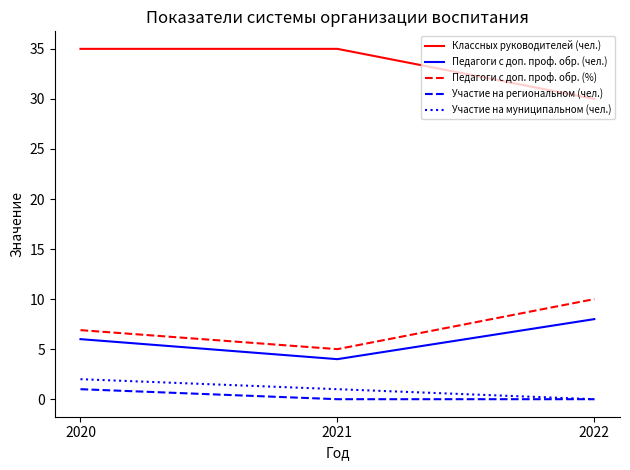

Reading right to left, what are all the values shown in this chart?

Классных руководителей (чел.): 2022=30.0	2021=35.0	2020=35.0
Педагоги с доп. проф. обр. (чел.): 2022=8.0	2021=4.0	2020=6.0
Педагоги с доп. проф. обр. (%): 2022=10.0	2021=5.0	2020=6.9
Участие на региональном (чел.): 2022=0.0	2021=0.0	2020=1.0
Участие на муниципальном (чел.): 2022=0.0	2021=1.0	2020=2.0